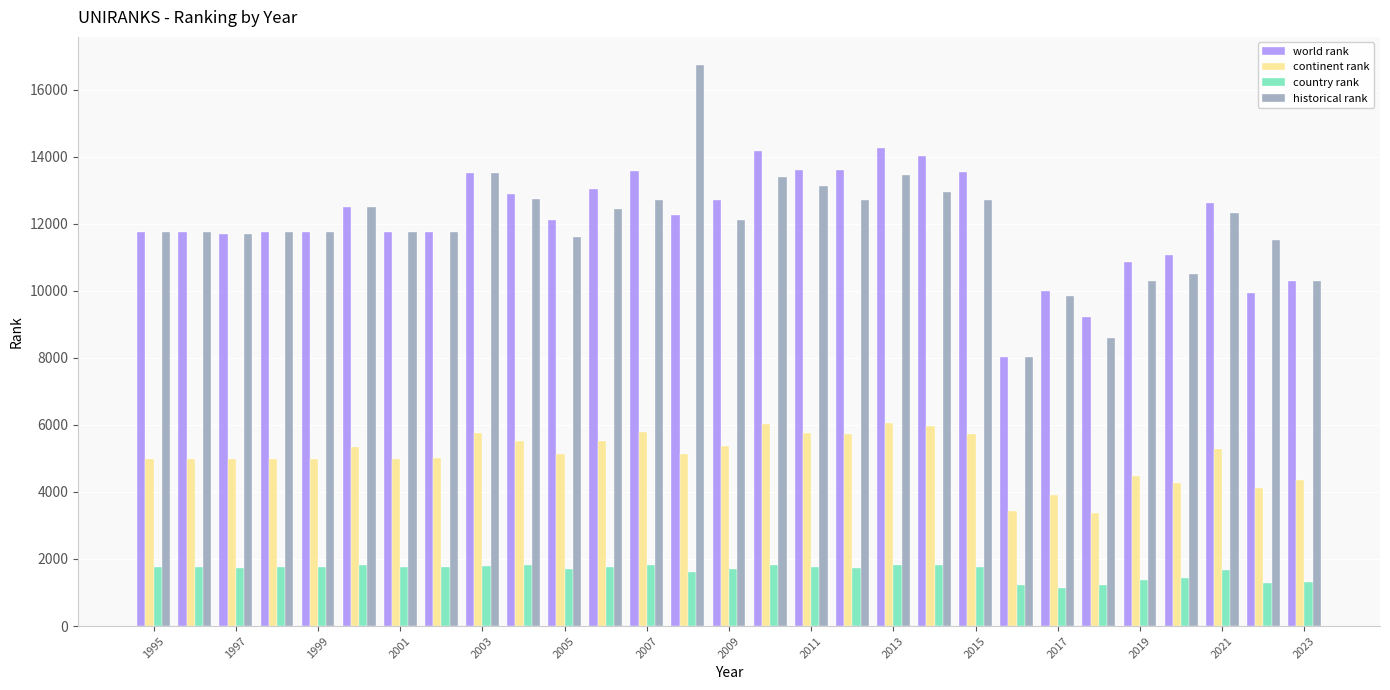

What is the difference between the maximum and second lowest values in the continent rank series?

2624.0